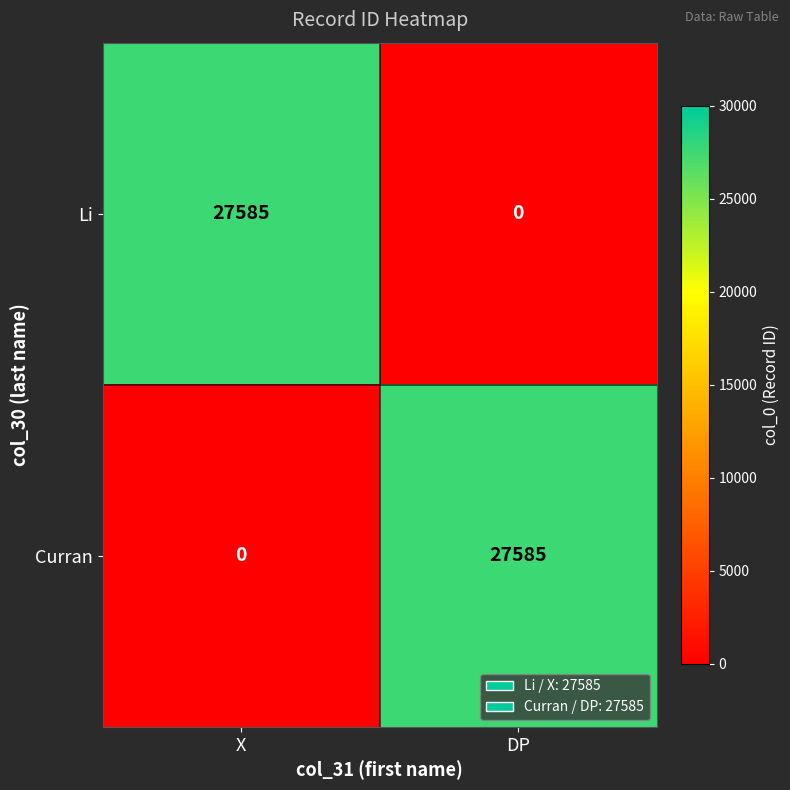

Is it true that Li equals 27585 at X?

True